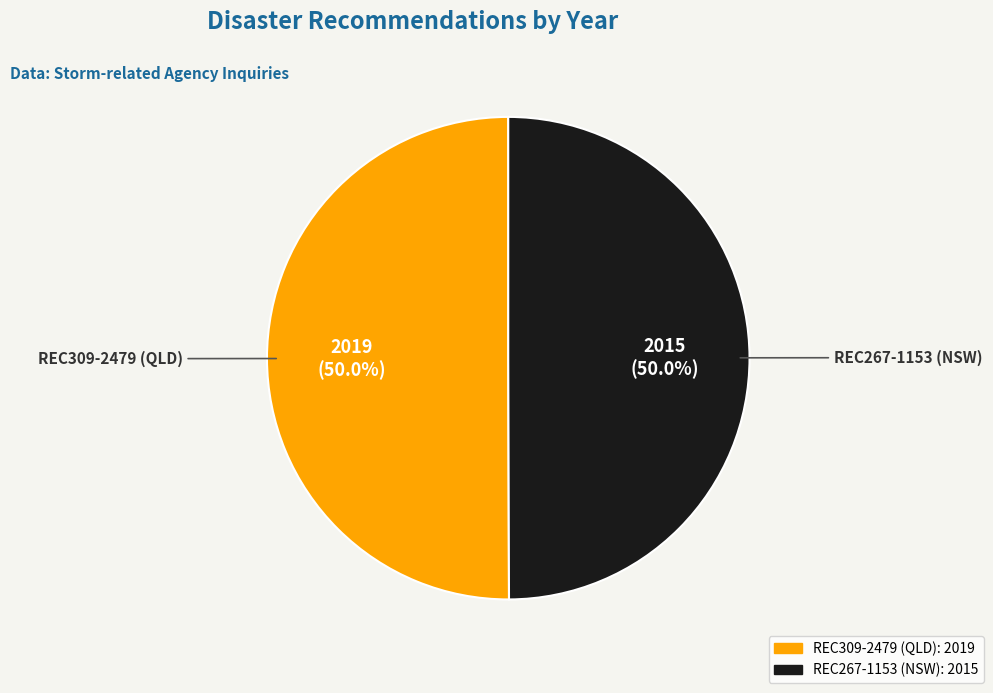

What is the ratio of the value at REC309-2479 (QLD) to the value at REC267-1153 (NSW)?

1.0